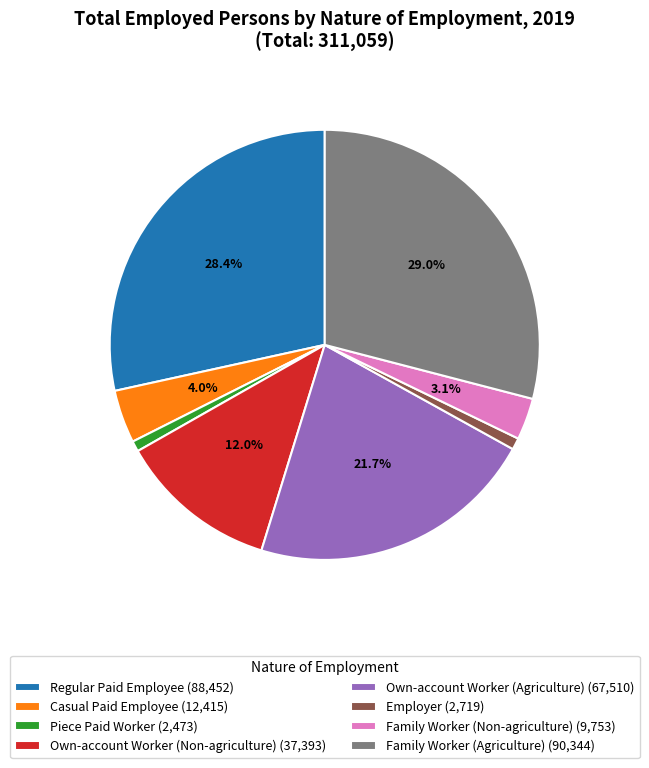

Is the sum of Family Worker (Non-agriculture) (9,753) and Employer (2,719) greater than half?

No